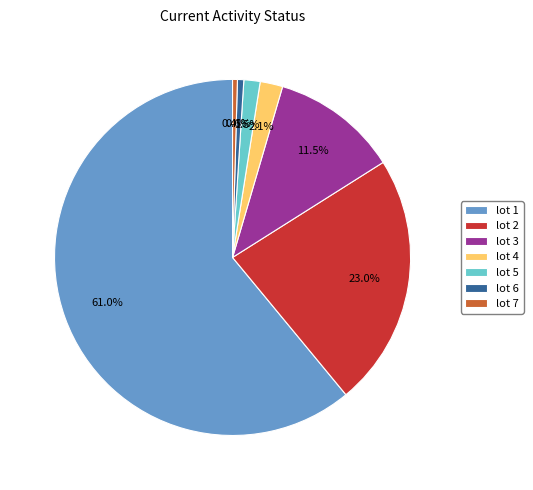

Combined, what portion of the pie is lot 2 and lot 3?

34.5%